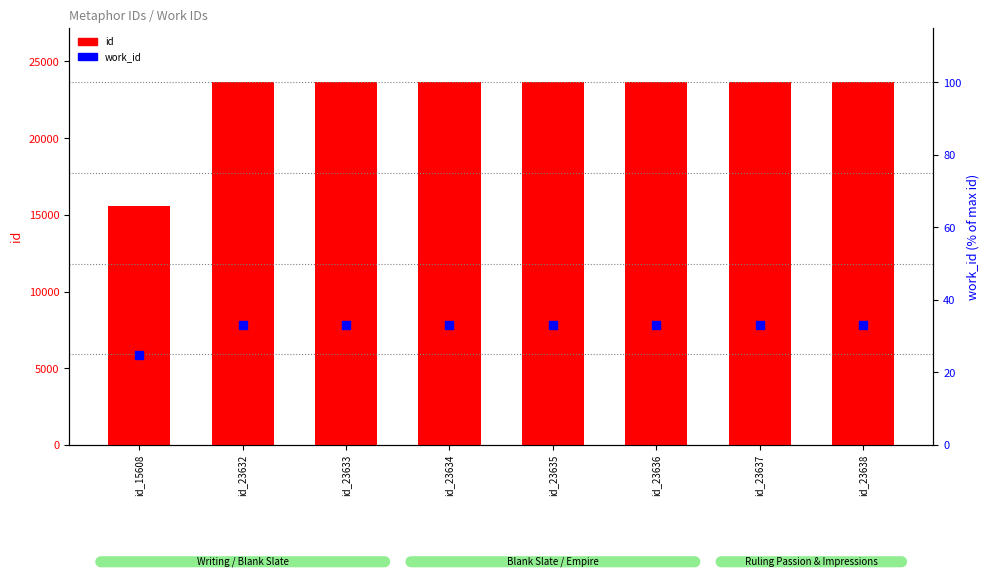

Which series has the largest total across all categories?

id